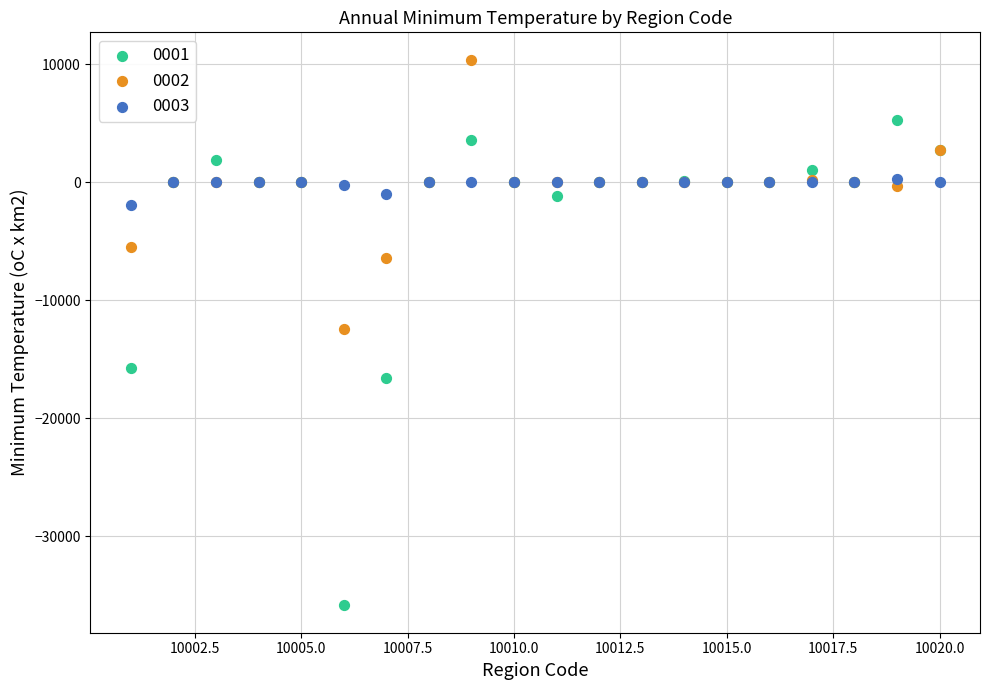

What is the X range (max minus min) for the scatter plot?

19.0